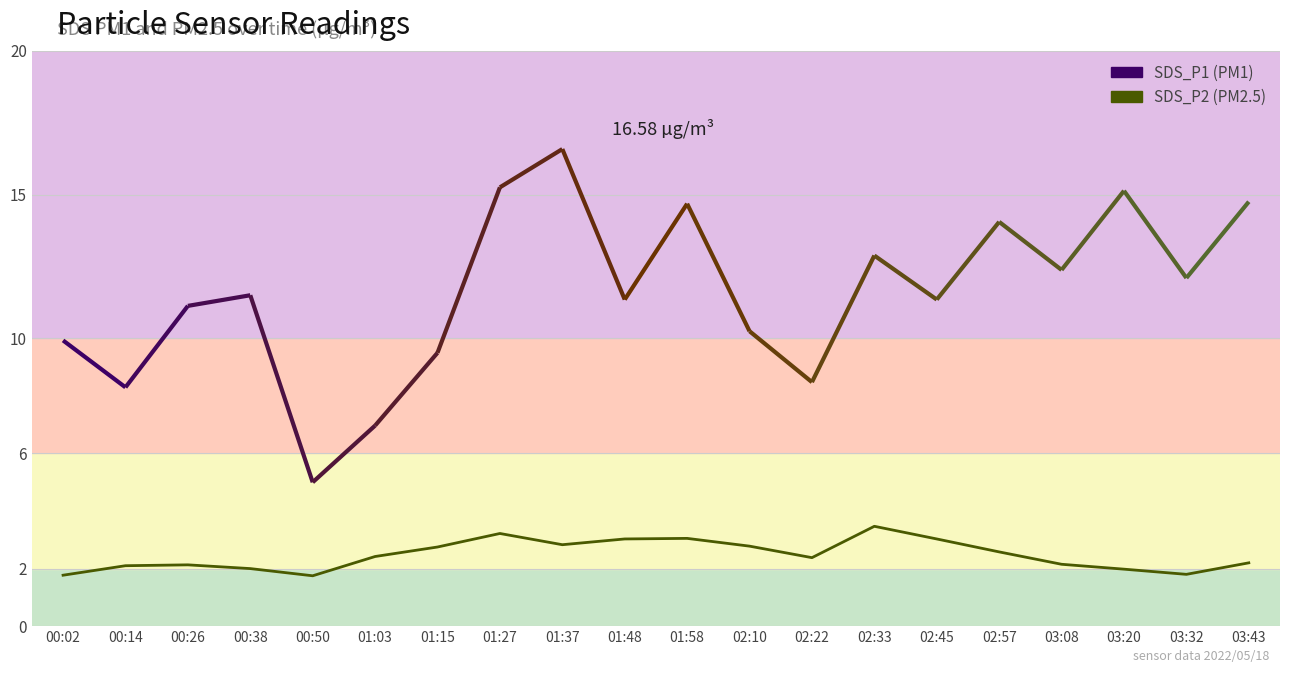

Is this an area chart (filled region under the line)?

No